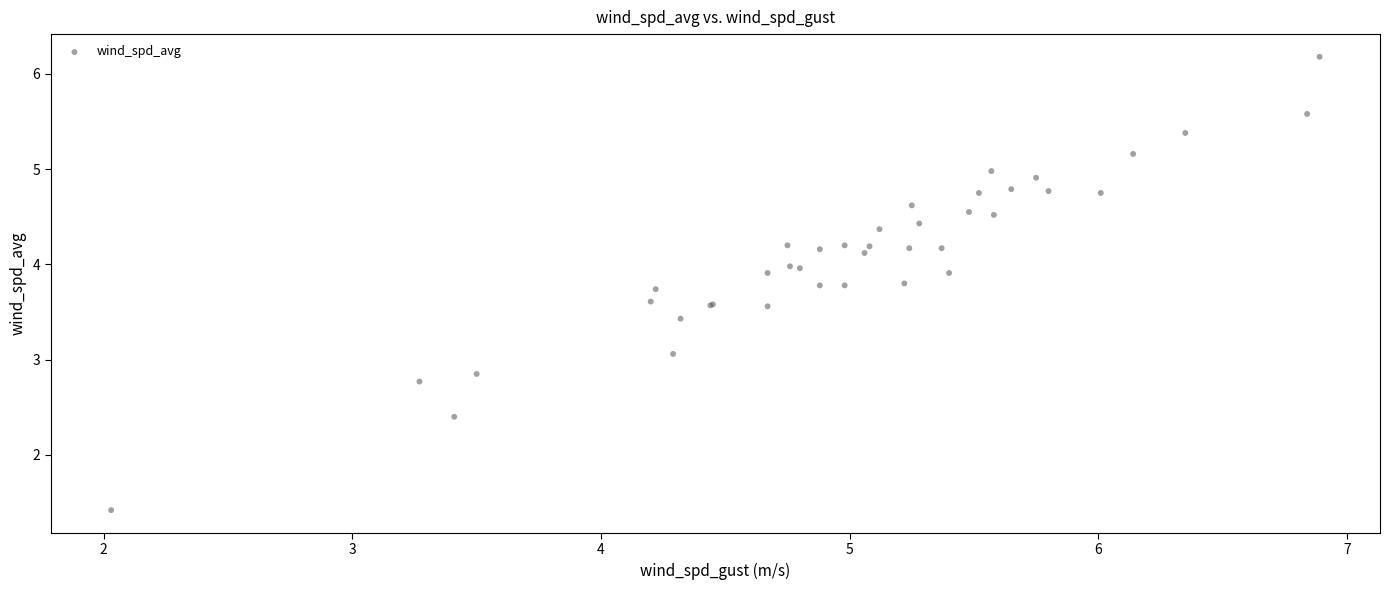

What Y value in the scatter plot is closest to 3?

3.1